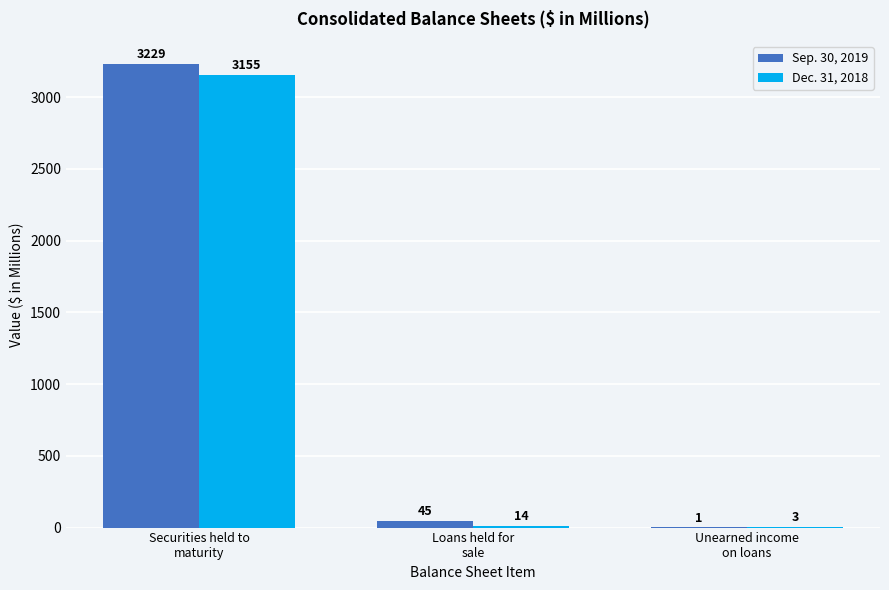

Count the number of data series in this chart.

2